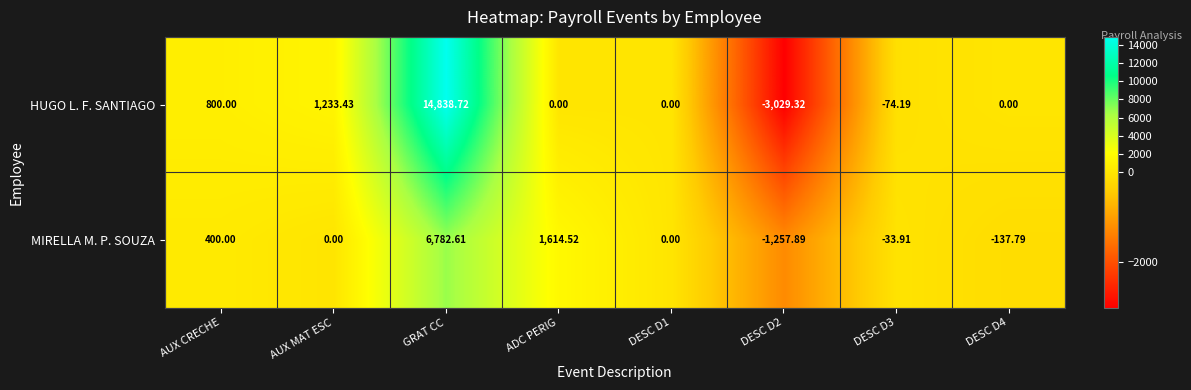

At how many categories does at least one series exceed 10614?

1